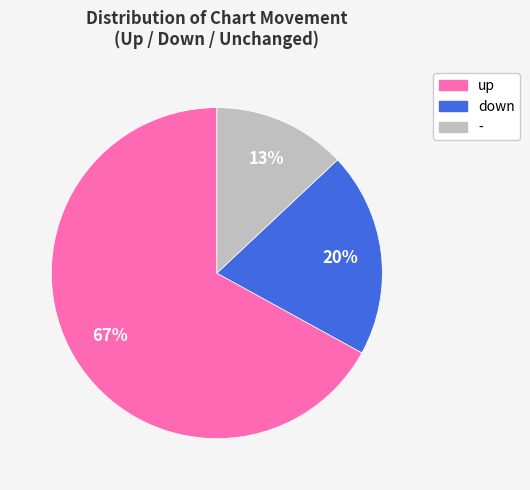

The - slice represents 13% of the pie. True or false?

True